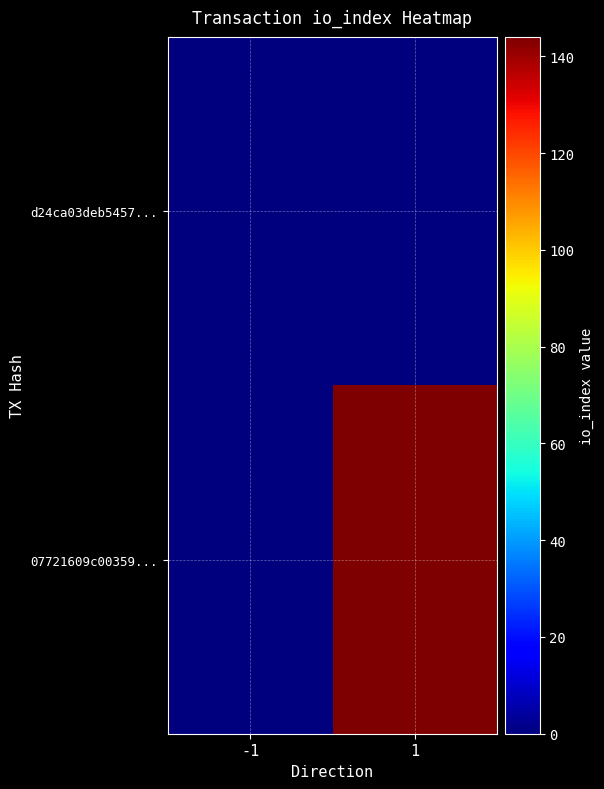

Reading left to right, what are all the values shown in this chart?

d24ca03deb5457...: -1=0	1=0
07721609c00359...: -1=0	1=144